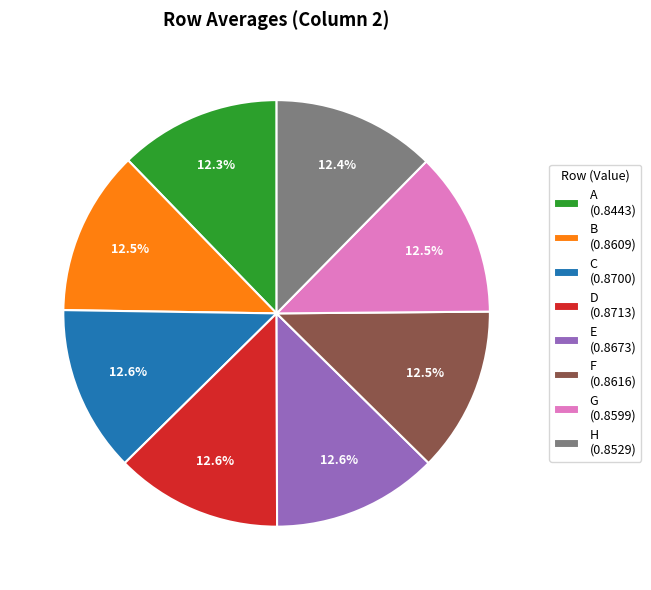

Combined, do E (0.8673) and B (0.8609) account for over 50%?

No